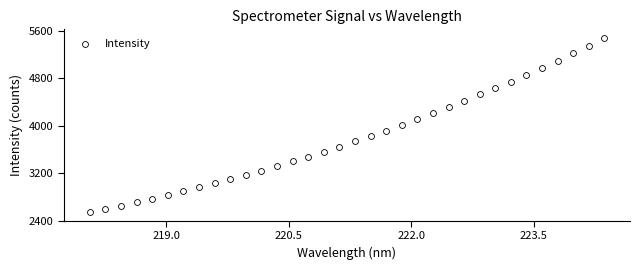

What is the range of X values (max minus min)?

6.3